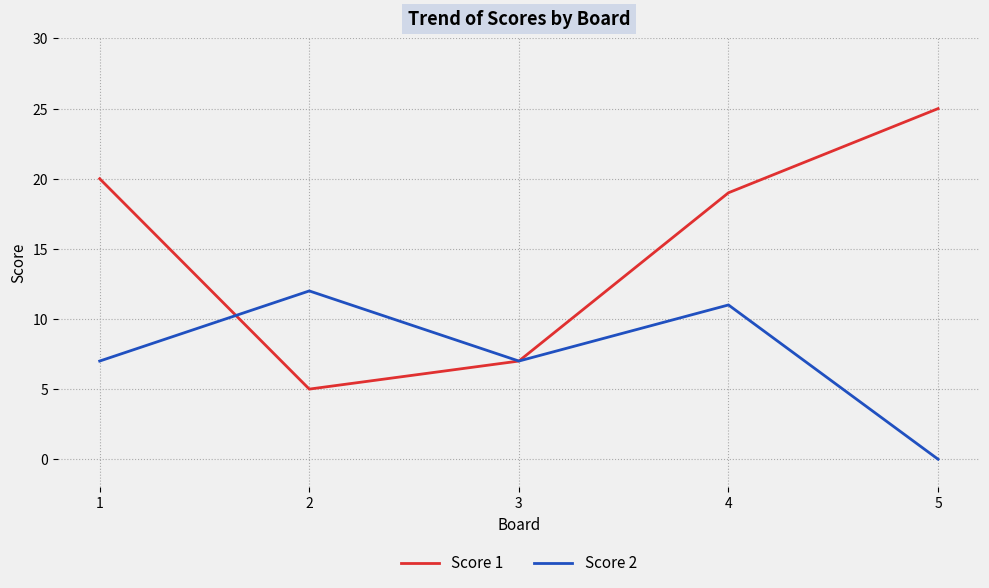

Where is the first local maximum for Score 2?

2